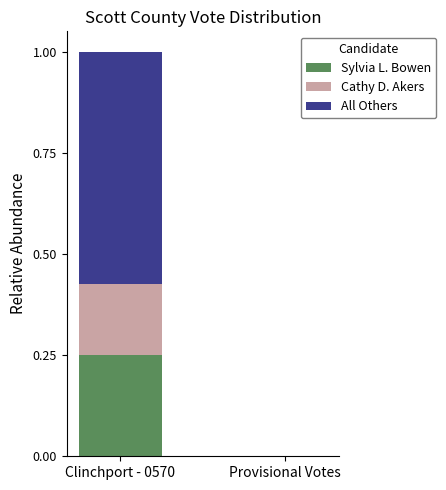

Are the bars grouped side by side (vs. stacked)?

No